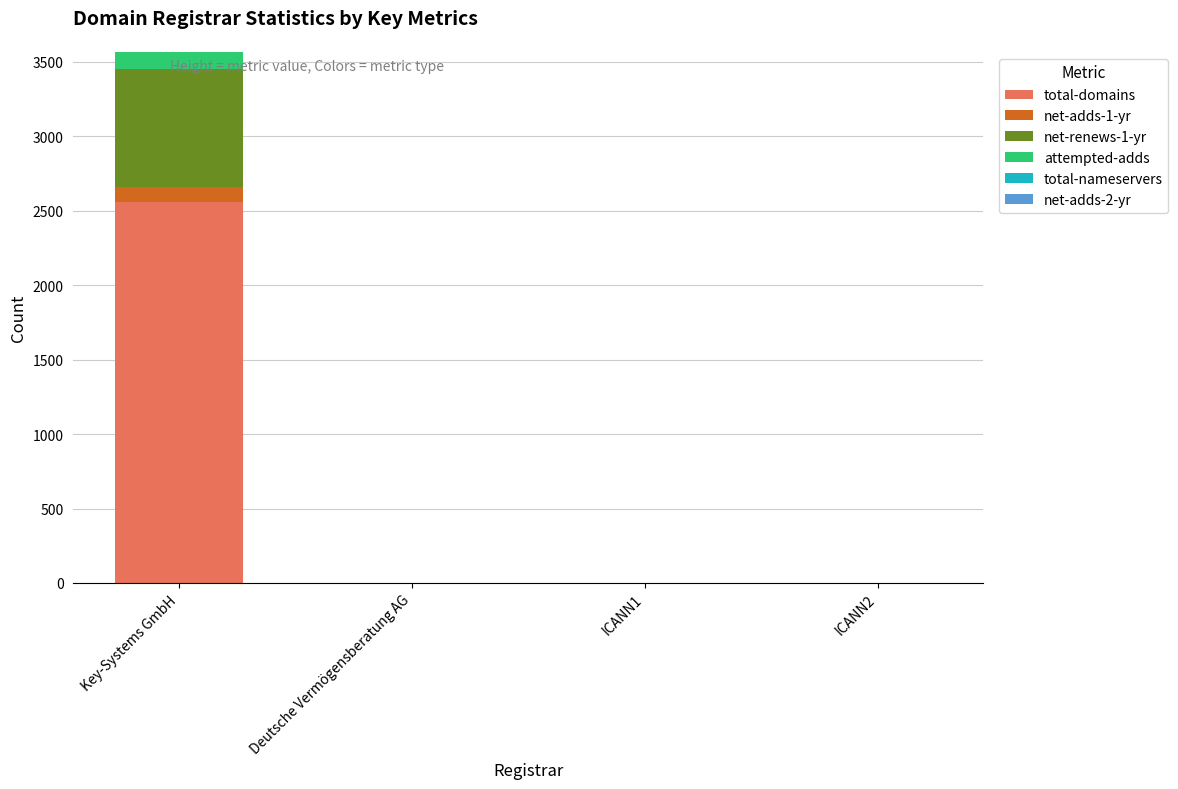

At which category is the sum across all series the highest?

Key-Systems GmbH